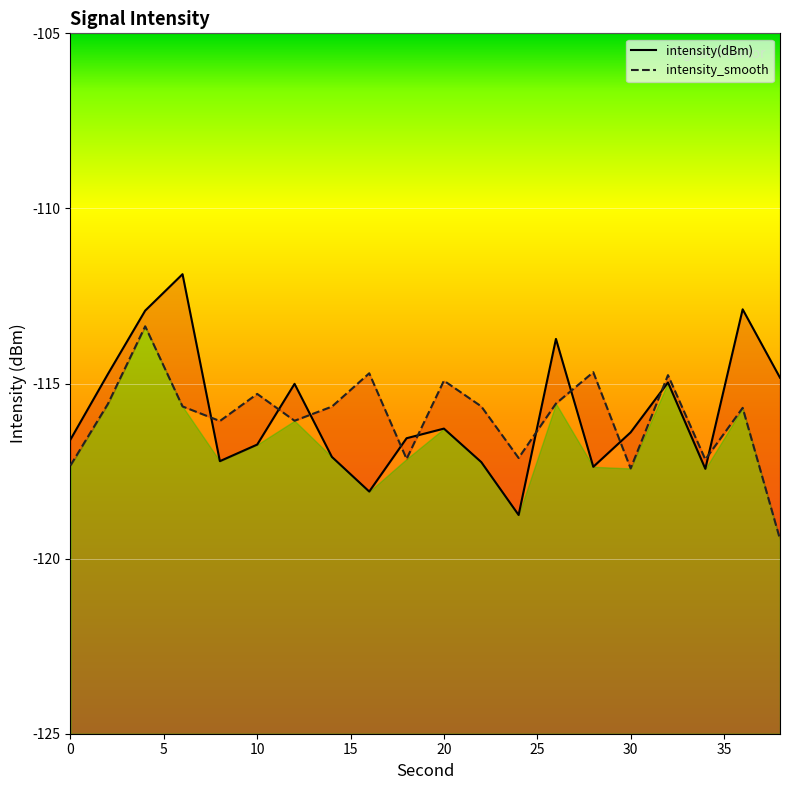

After their last crossing, which series has the higher values: intensity(dBm) or intensity_smooth?

intensity(dBm)